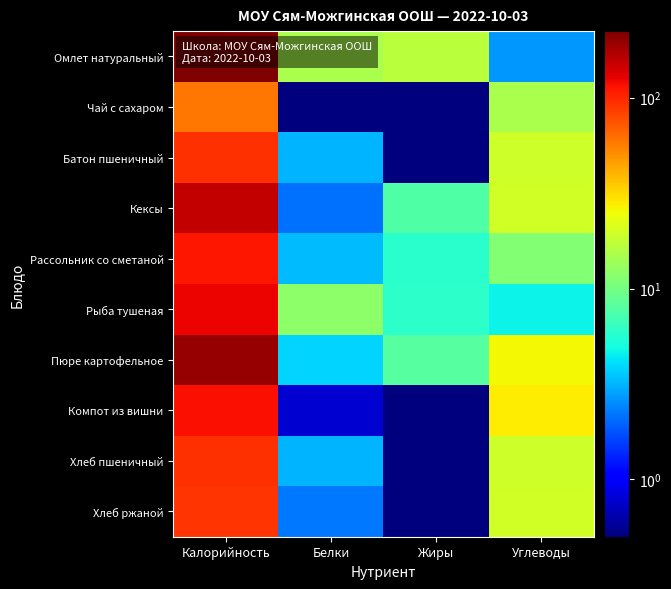

How many distinct data groups are displayed?

10